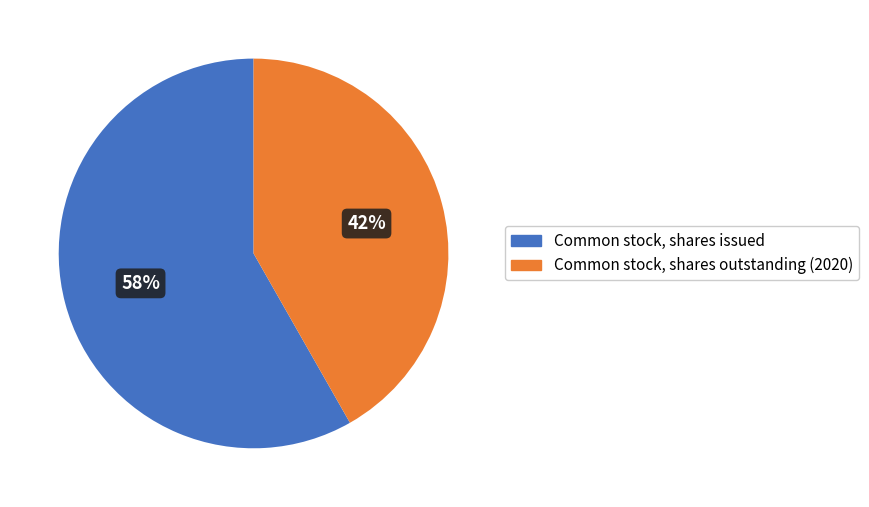

What is the smallest slice in the pie chart?

Common stock, shares outstanding (2020)